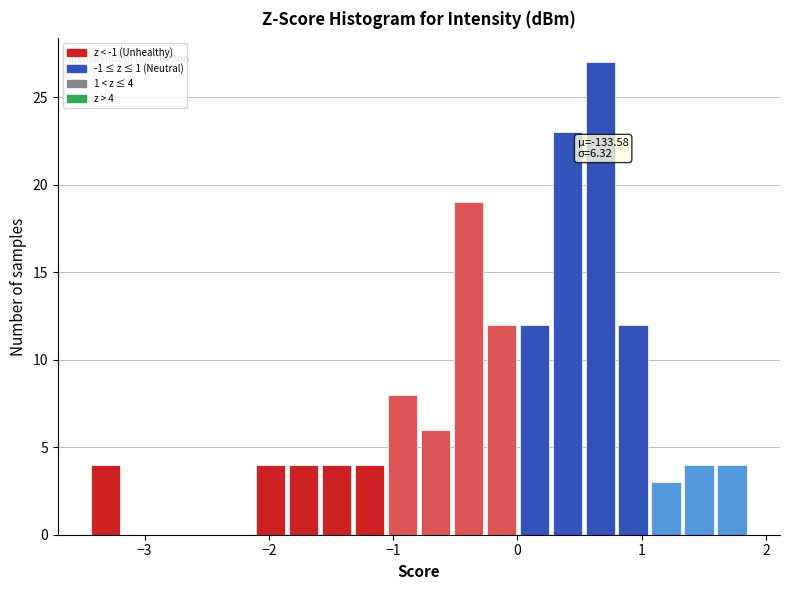

Read against the x-axis, roughly where is the centre of the tallest bar?

0.7